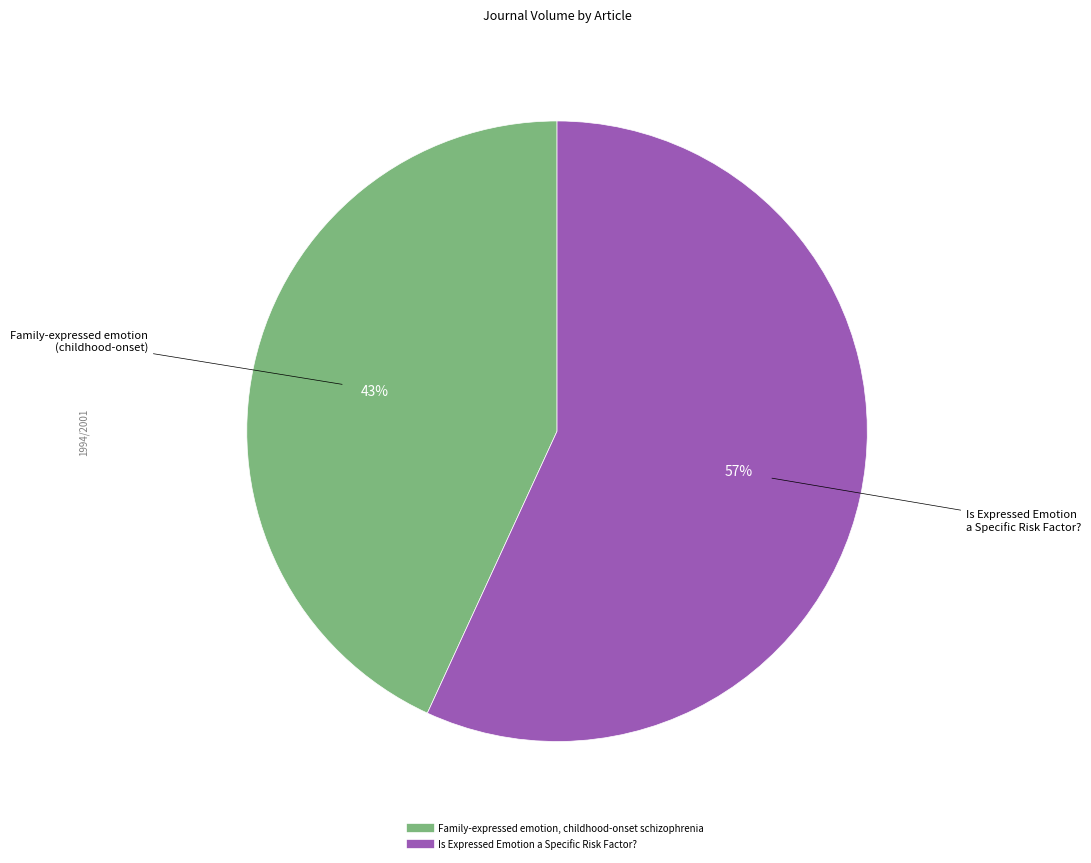

Count the number of slices in the pie.

2